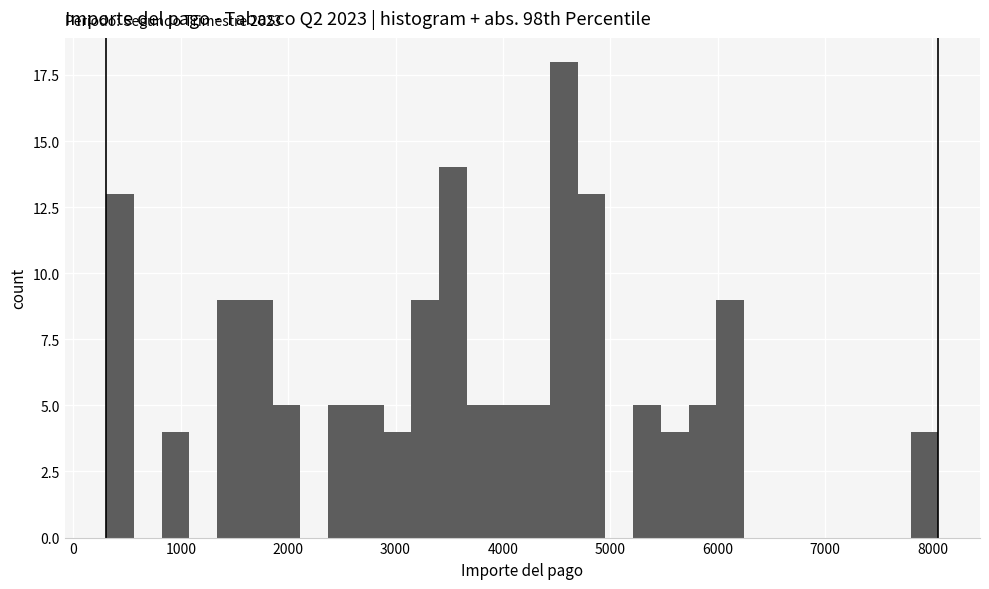

Read against the x-axis, roughly where is the centre of the tallest bar?

4600